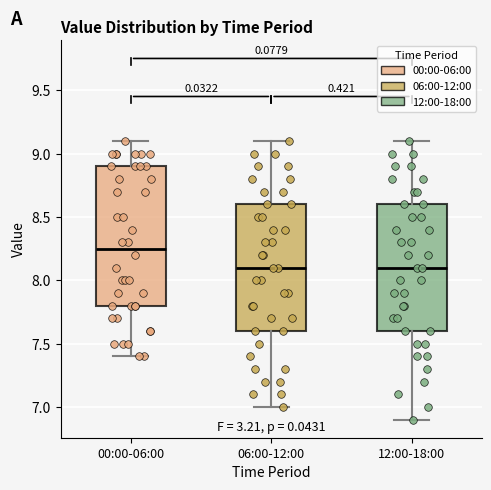

Reading left to right, transcribe this box plot: for each box, give where its median line is, the range the box spans, and where its two whiskers end, as read against the y-axis. The values are not printed on the chart, so give them approximately, as read against the axis.

00:00-06:00: median 8.25, box 7.80 to 8.90, whiskers 7.40 to 9.10
06:00-12:00: median 8.10, box 7.60 to 8.60, whiskers 7.00 to 9.10
12:00-18:00: median 8.10, box 7.60 to 8.60, whiskers 6.90 to 9.10